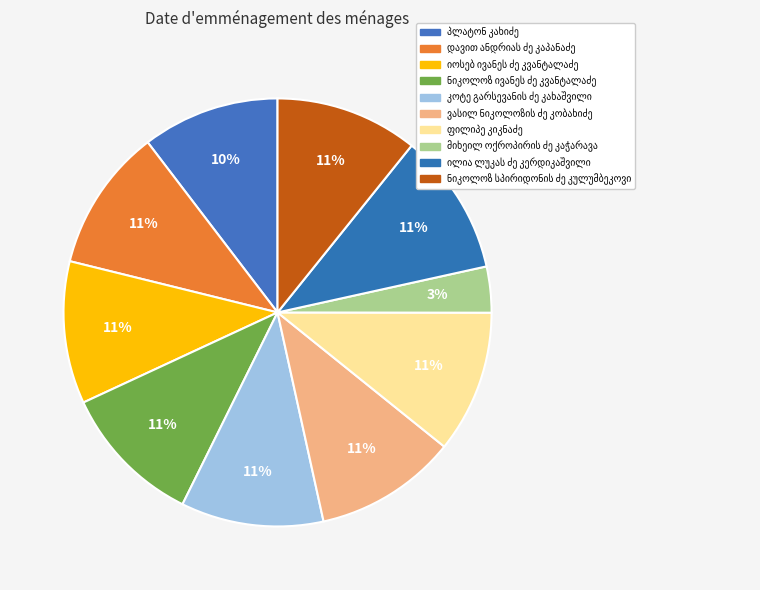

How many slices are in this pie chart?

10